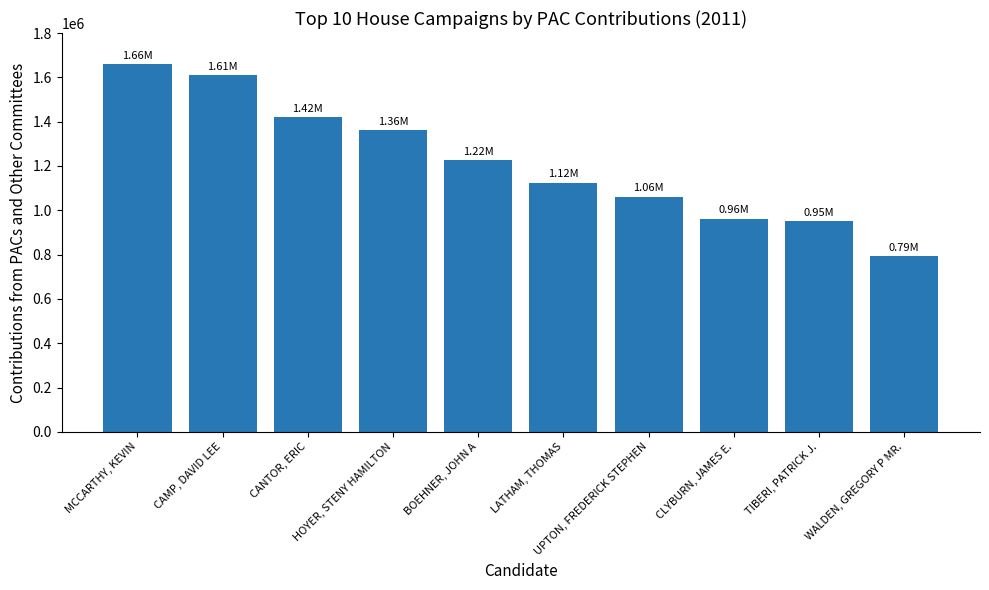

What is the smallest value displayed?

793594.4